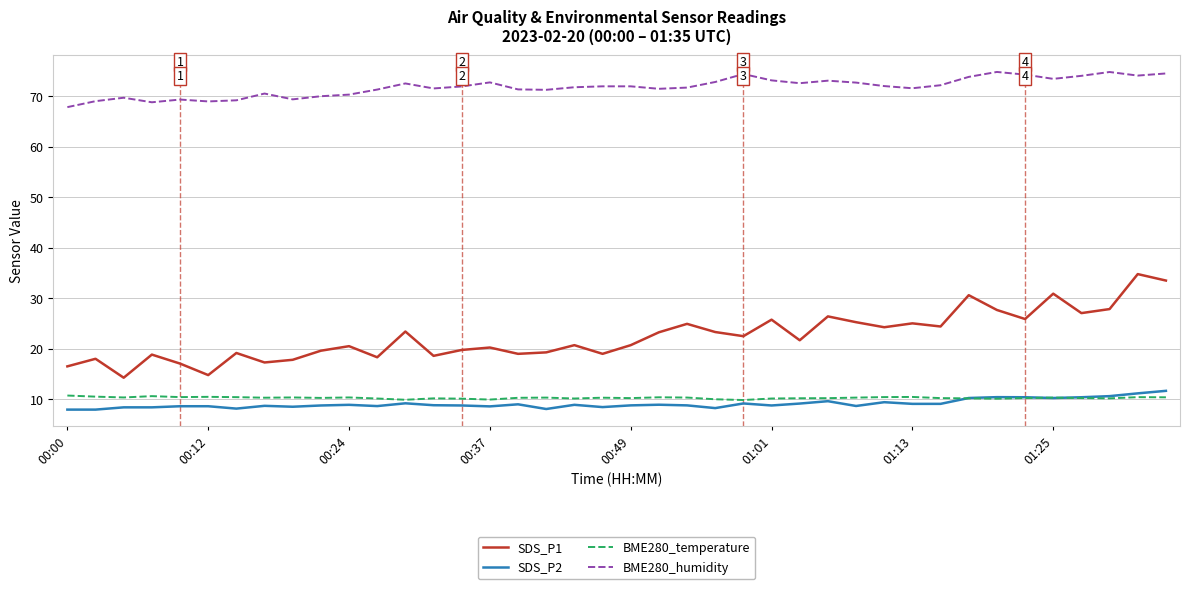

True or false: SDS_P1 and BME280_humidity cross at least once.

False